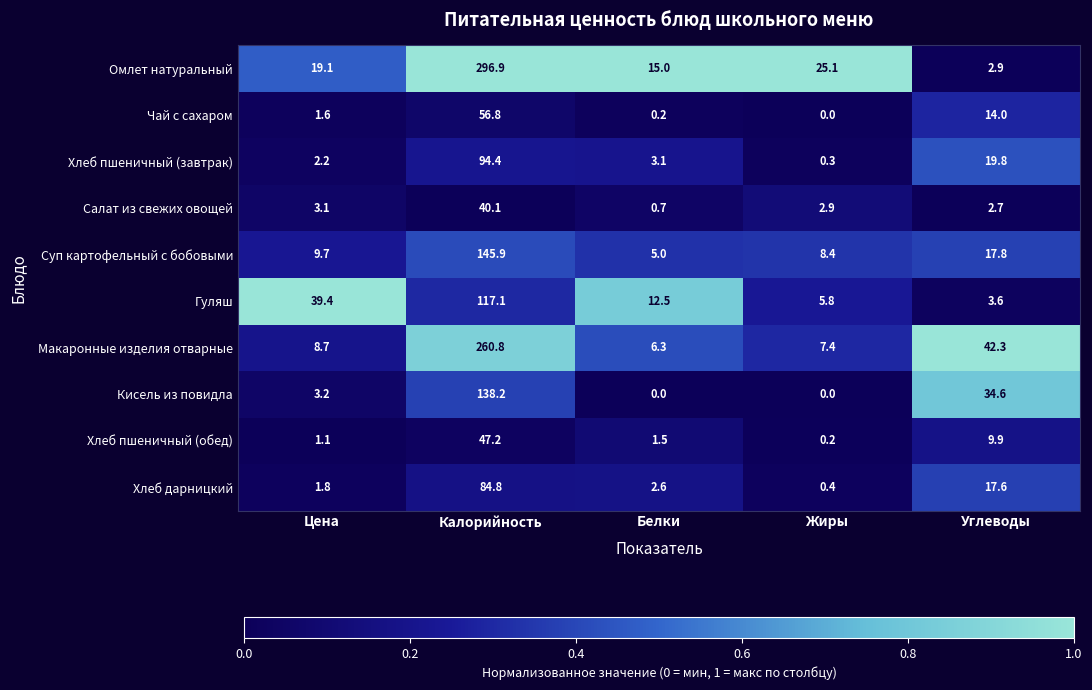

Is it true that Макаронные изделия отварные equals 260.8 at Калорийность?

True